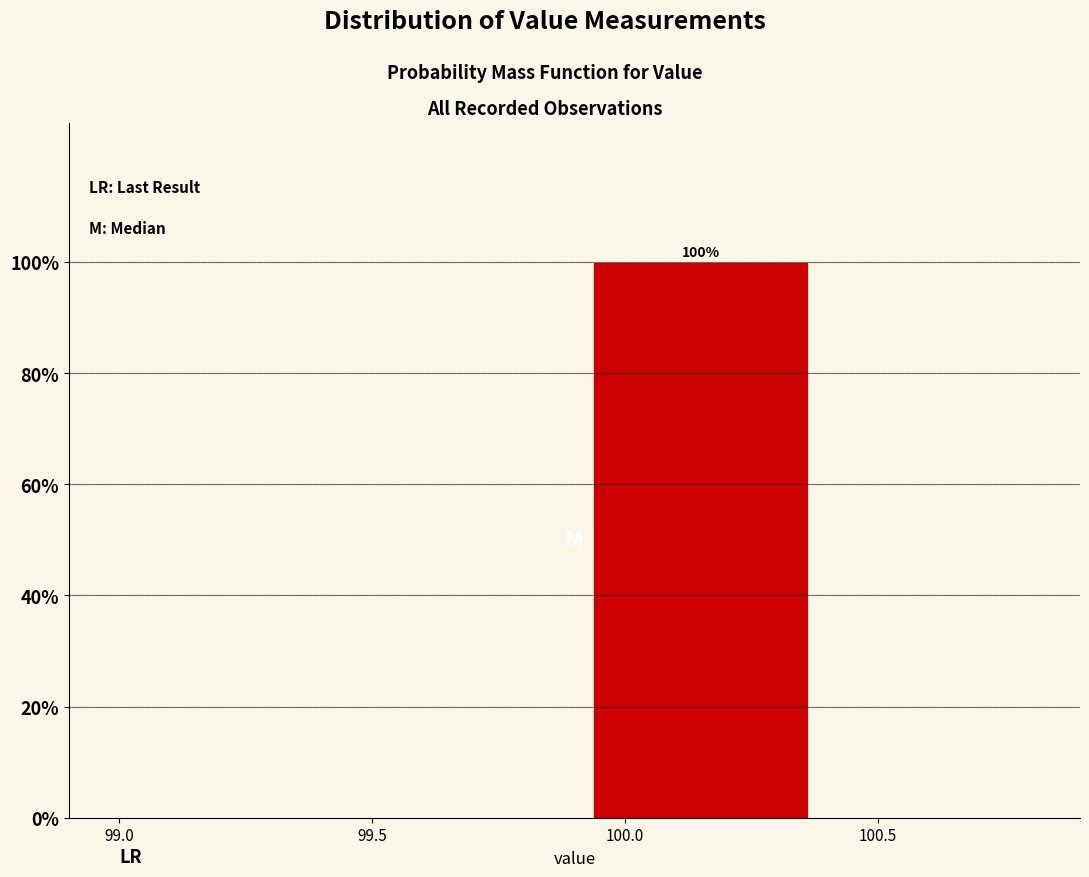

Which range on the x-axis has the tallest bar?

99.9 to 100.4